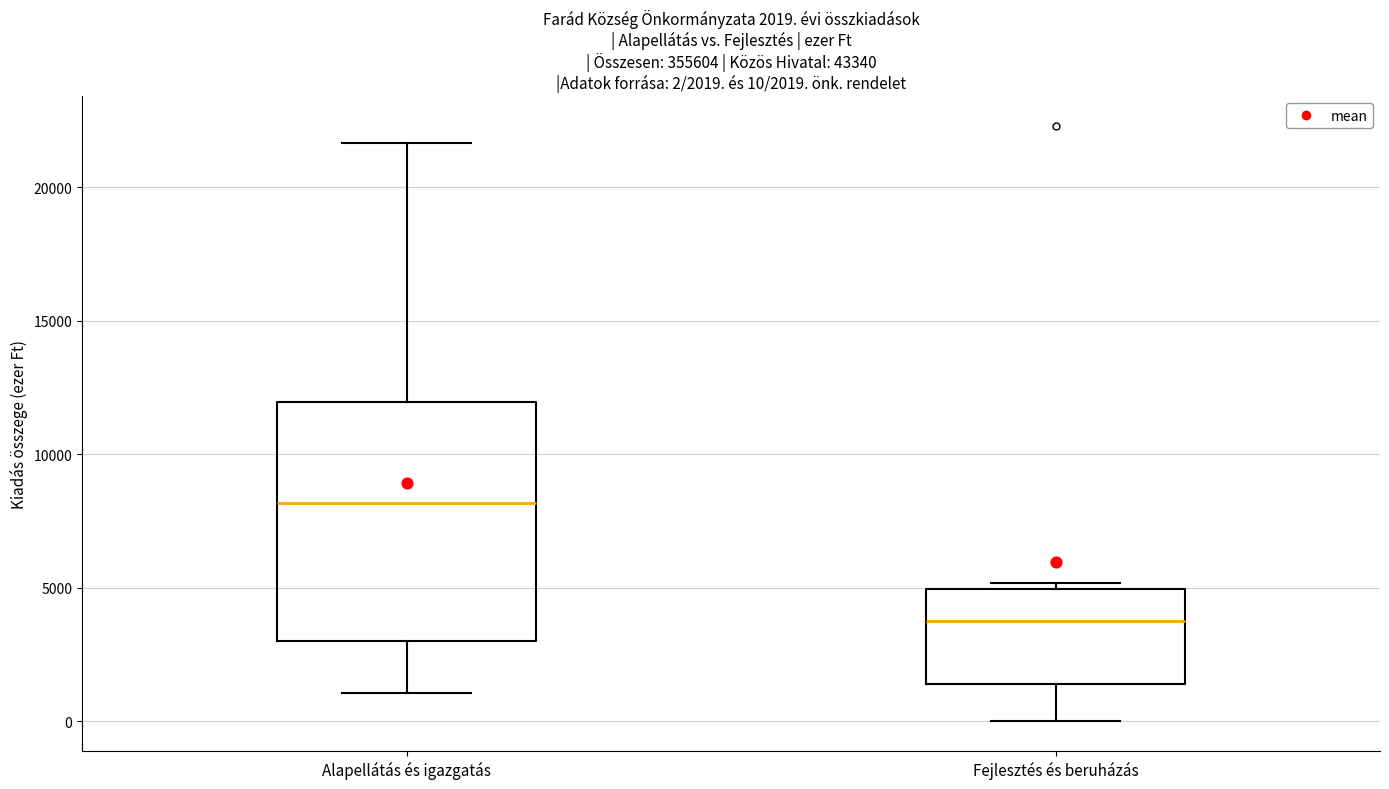

Which box has the highest median line?

Alapellátás és igazgatás